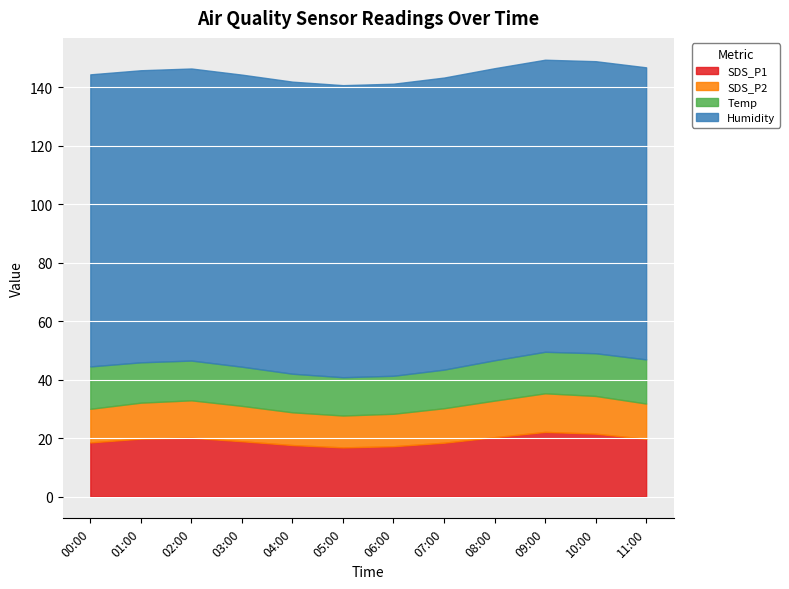

True or false: SDS_P2 and SDS_P1 intersect in this chart.

False